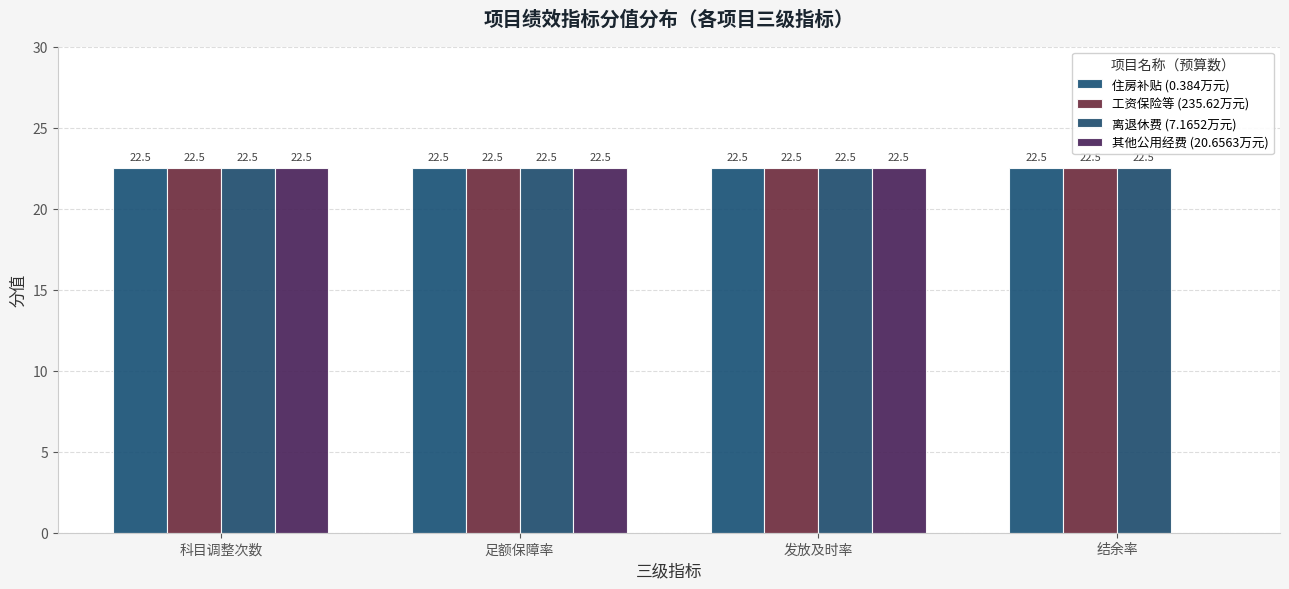

Which series changed the most between 足额保障率 and 发放及时率?

住房补贴 (0.384万元)